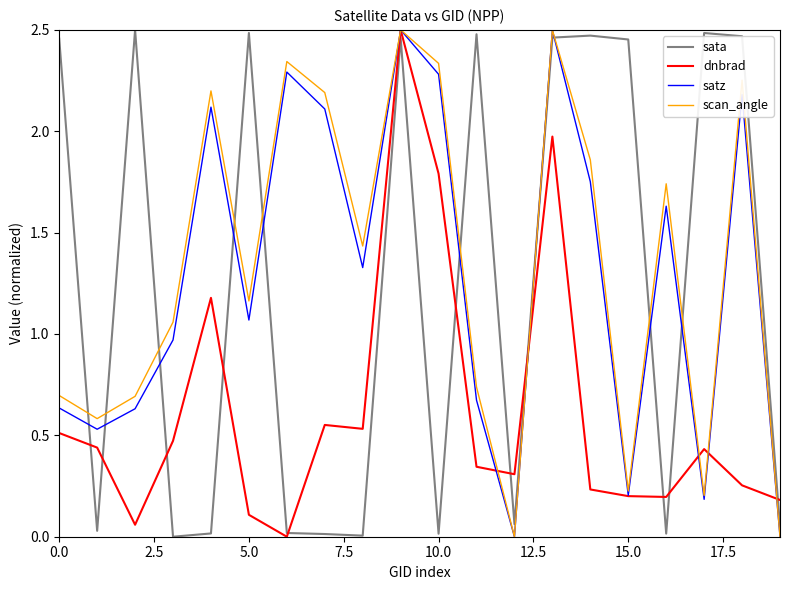

True or false: sata and scan_angle cross at least once.

True